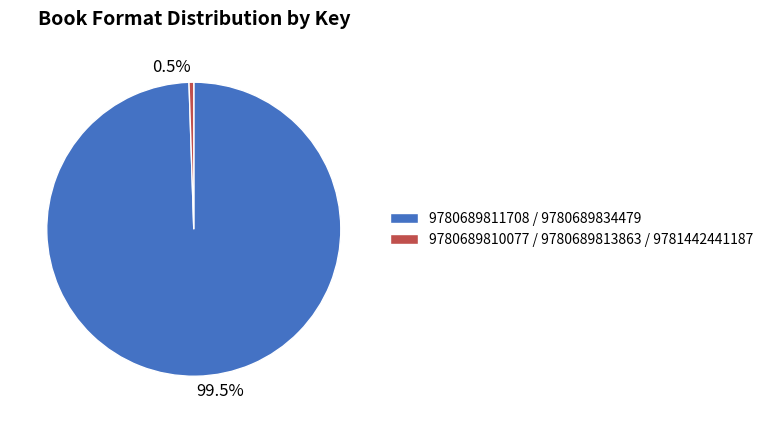

Which slice is the smallest?

9780689810077 / 9780689813863 / 9781442441187